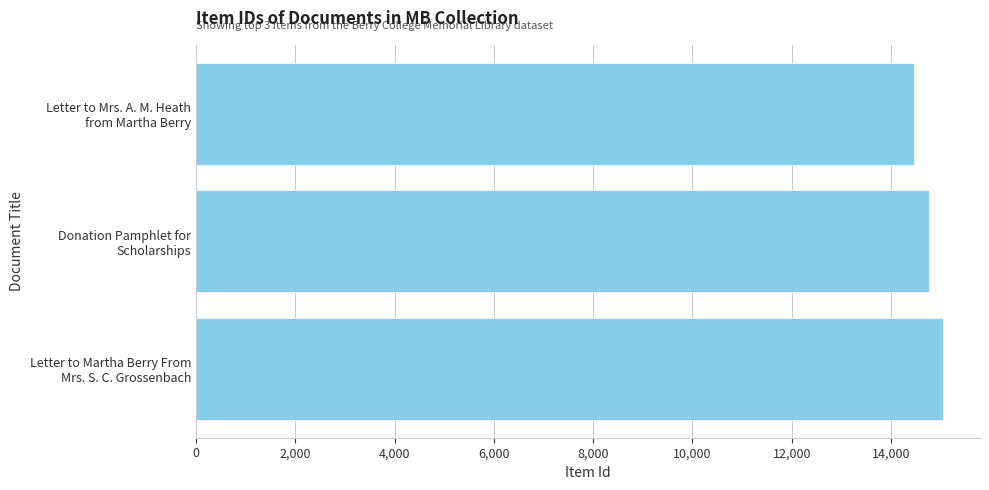

How many categories are shown in the chart?

3